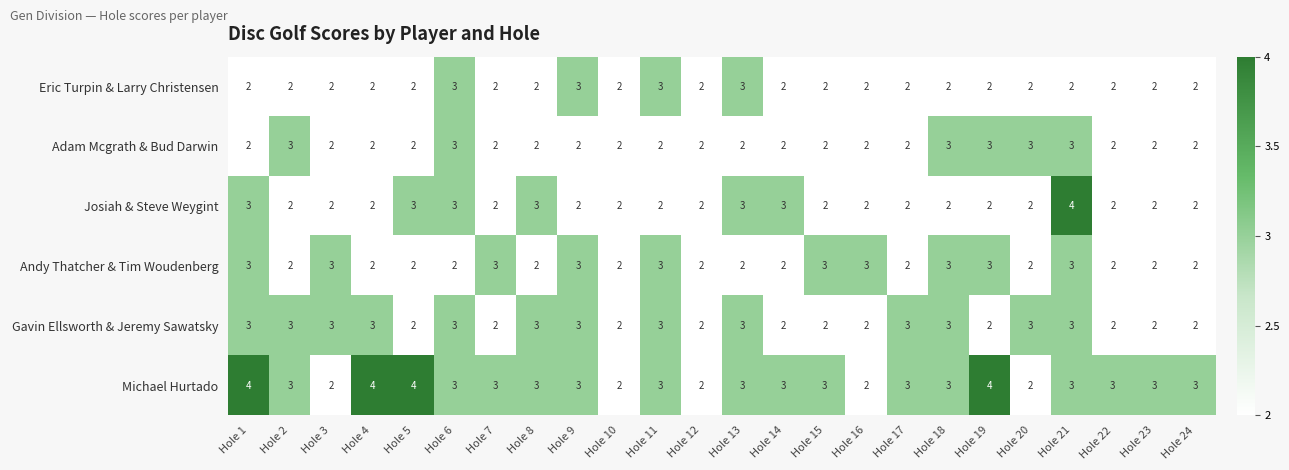

What is the smallest value displayed?

2